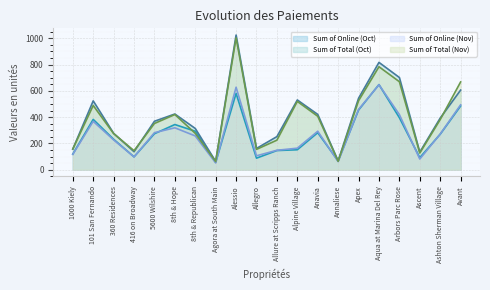

What position from the right is 5600 Wilshire?

16